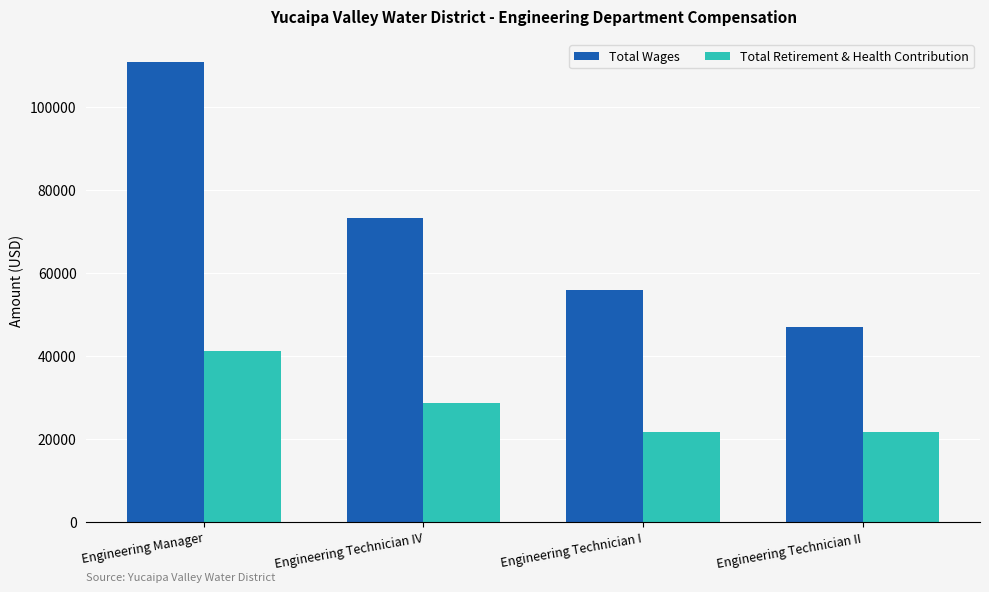

At how many categories does at least one series exceed 51553?

3